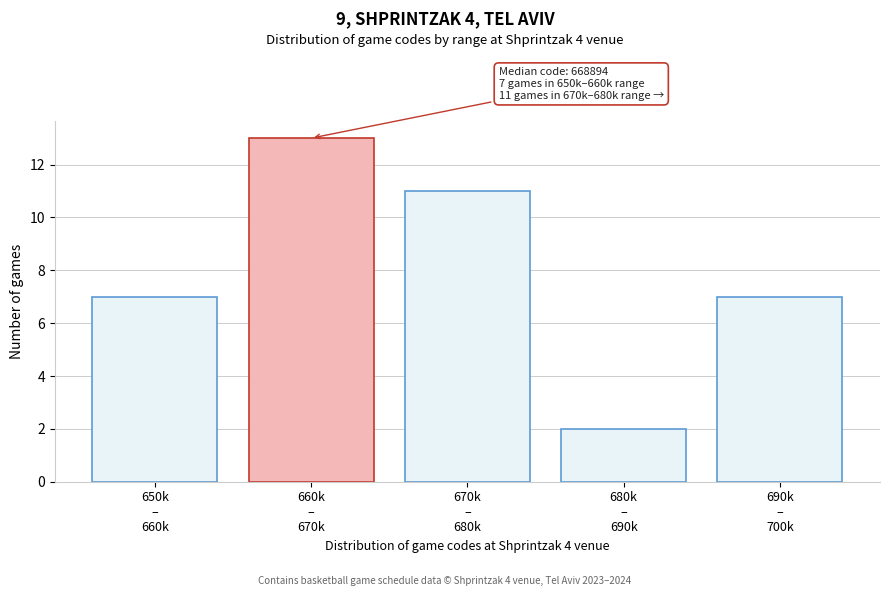

Reading left to right, list all the values displayed in this chart.

7	13	11	2	7